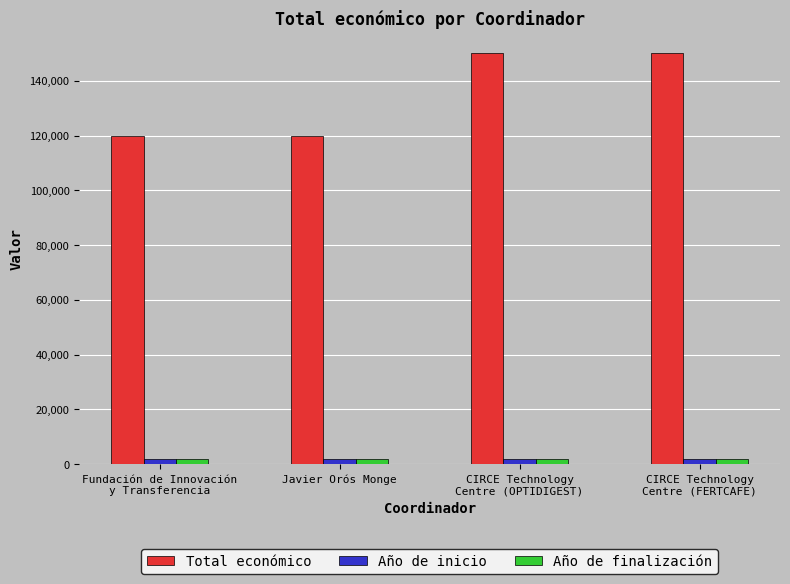

What is the label of the 2nd bar from the right?

CIRCE Technology
Centre (OPTIDIGEST)